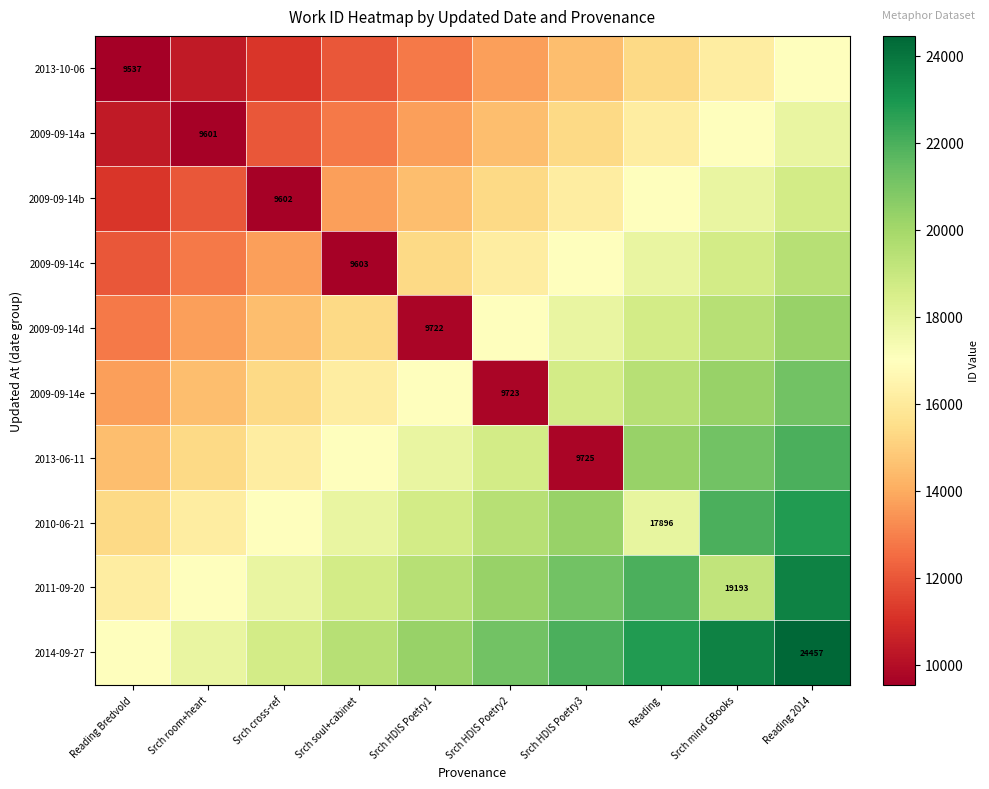

True or false: 2013-06-11 has a value of 16168.1 at Srch cross-ref.

True